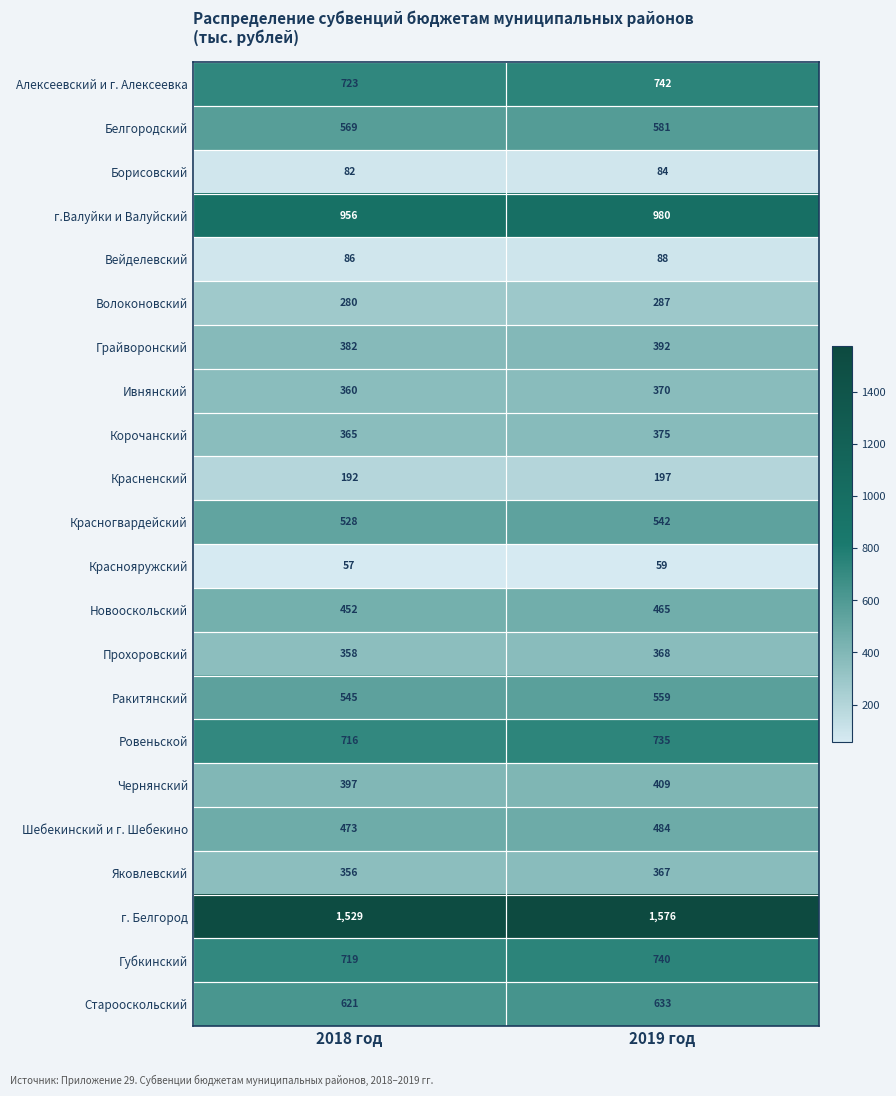

Which category has the lowest value across all series?

2018 год